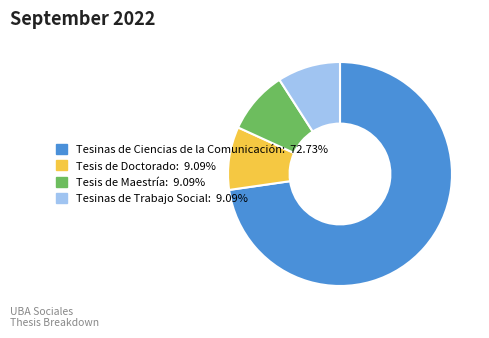

What is the ratio of the value at Tesis de Maestría to the value at Tesis de Doctorado?

1.0